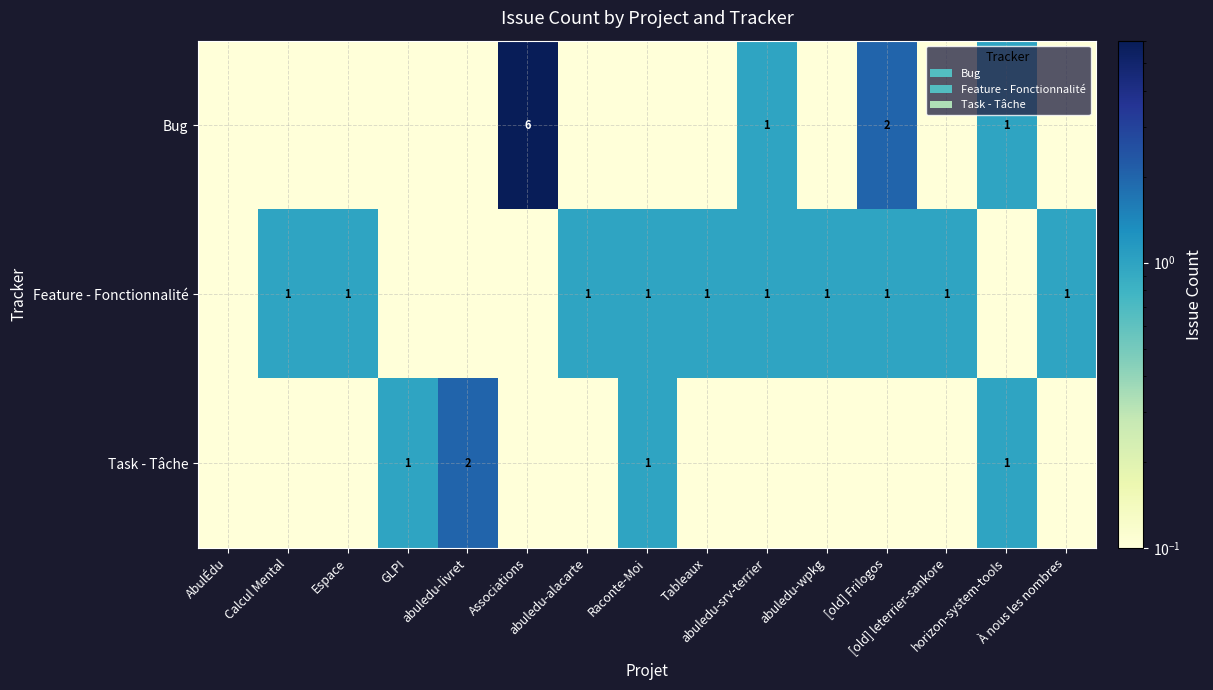

What is the difference between the highest and lowest values at horizon-system-tools?

0.9